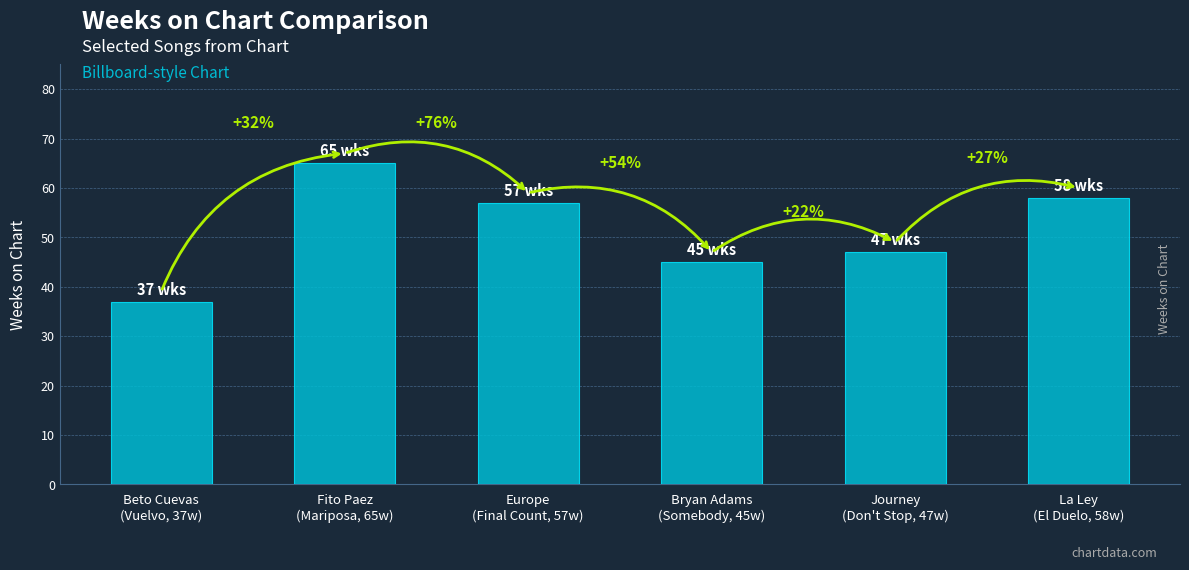

Are the bars horizontal?

No